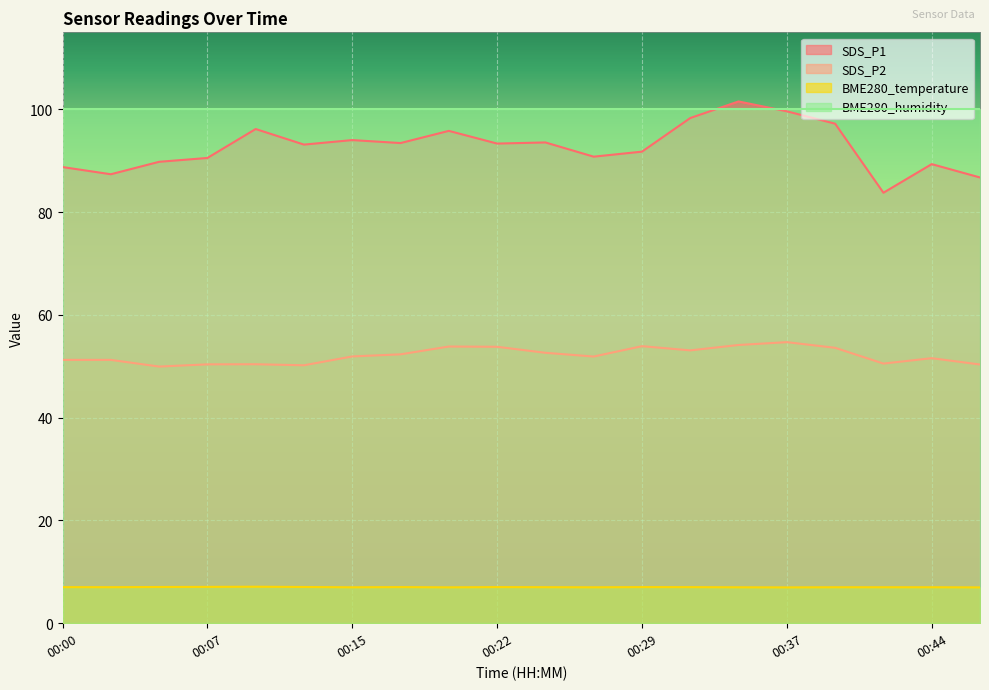

How many lines are shown in the chart?

4